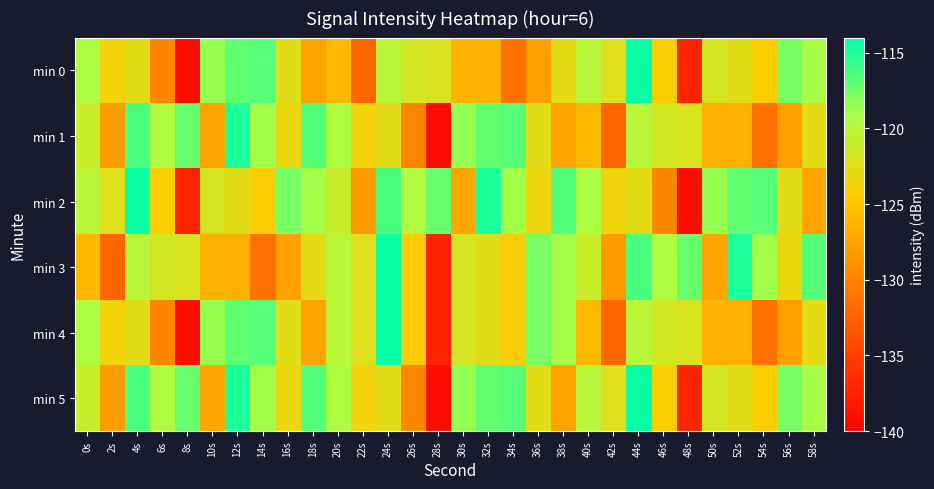

Reading left to right, transcribe all the data shown in this chart.

min 0: 0s=-119.4	2s=-123.7	4s=-122.7	6s=-129.7	8s=-139.0	10s=-118.6	12s=-117.0	14s=-116.7	16s=-122.6	18s=-127.4	20s=-125.9	22s=-132.2	24s=-120.1	26s=-121.7	28s=-122.1	30s=-126.3	32s=-126.5	34s=-131.3	36s=-127.8	38s=-122.7	40s=-120.1	42s=-122.4	44s=-114.4	46s=-124.2	48s=-137.2	50s=-121.9	52s=-122.7	54s=-124.2	56s=-117.7	58s=-119.1
min 1: 0s=-121.1	2s=-127.9	4s=-116.3	6s=-119.5	8s=-117.2	10s=-127.3	12s=-114.9	14s=-119.1	16s=-123.3	18s=-116.6	20s=-119.4	22s=-123.7	24s=-122.7	26s=-129.7	28s=-139.0	30s=-118.6	32s=-117.0	34s=-116.7	36s=-122.6	38s=-127.4	40s=-125.9	42s=-132.2	44s=-120.1	46s=-121.7	48s=-122.1	50s=-126.3	52s=-126.5	54s=-131.3	56s=-127.8	58s=-122.7
min 2: 0s=-120.1	2s=-122.4	4s=-114.4	6s=-124.2	8s=-137.2	10s=-121.9	12s=-122.7	14s=-124.2	16s=-117.7	18s=-119.1	20s=-121.1	22s=-127.9	24s=-116.3	26s=-119.5	28s=-117.2	30s=-127.3	32s=-114.9	34s=-119.1	36s=-123.3	38s=-116.6	40s=-119.4	42s=-123.7	44s=-122.7	46s=-129.7	48s=-139.0	50s=-118.6	52s=-117.0	54s=-116.7	56s=-122.6	58s=-127.4
min 3: 0s=-125.9	2s=-132.2	4s=-120.1	6s=-121.7	8s=-122.1	10s=-126.3	12s=-126.5	14s=-131.3	16s=-127.8	18s=-122.7	20s=-120.1	22s=-122.4	24s=-114.4	26s=-124.2	28s=-137.2	30s=-121.9	32s=-122.7	34s=-124.2	36s=-117.7	38s=-119.1	40s=-121.1	42s=-127.9	44s=-116.3	46s=-119.5	48s=-117.2	50s=-127.3	52s=-114.9	54s=-119.1	56s=-123.3	58s=-116.6
min 4: 0s=-119.4	2s=-123.7	4s=-122.7	6s=-129.7	8s=-139.0	10s=-118.6	12s=-117.0	14s=-116.7	16s=-122.6	18s=-127.4	20s=-120.1	22s=-122.4	24s=-114.4	26s=-124.2	28s=-137.2	30s=-121.9	32s=-122.7	34s=-124.2	36s=-117.7	38s=-119.1	40s=-125.9	42s=-132.2	44s=-120.1	46s=-121.7	48s=-122.1	50s=-126.3	52s=-126.5	54s=-131.3	56s=-127.8	58s=-122.7
min 5: 0s=-121.1	2s=-127.9	4s=-116.3	6s=-119.5	8s=-117.2	10s=-127.3	12s=-114.9	14s=-119.1	16s=-123.3	18s=-116.6	20s=-119.4	22s=-123.7	24s=-122.7	26s=-129.7	28s=-139.0	30s=-118.6	32s=-117.0	34s=-116.7	36s=-122.6	38s=-127.4	40s=-120.1	42s=-122.4	44s=-114.4	46s=-124.2	48s=-137.2	50s=-121.9	52s=-122.7	54s=-124.2	56s=-117.7	58s=-119.1